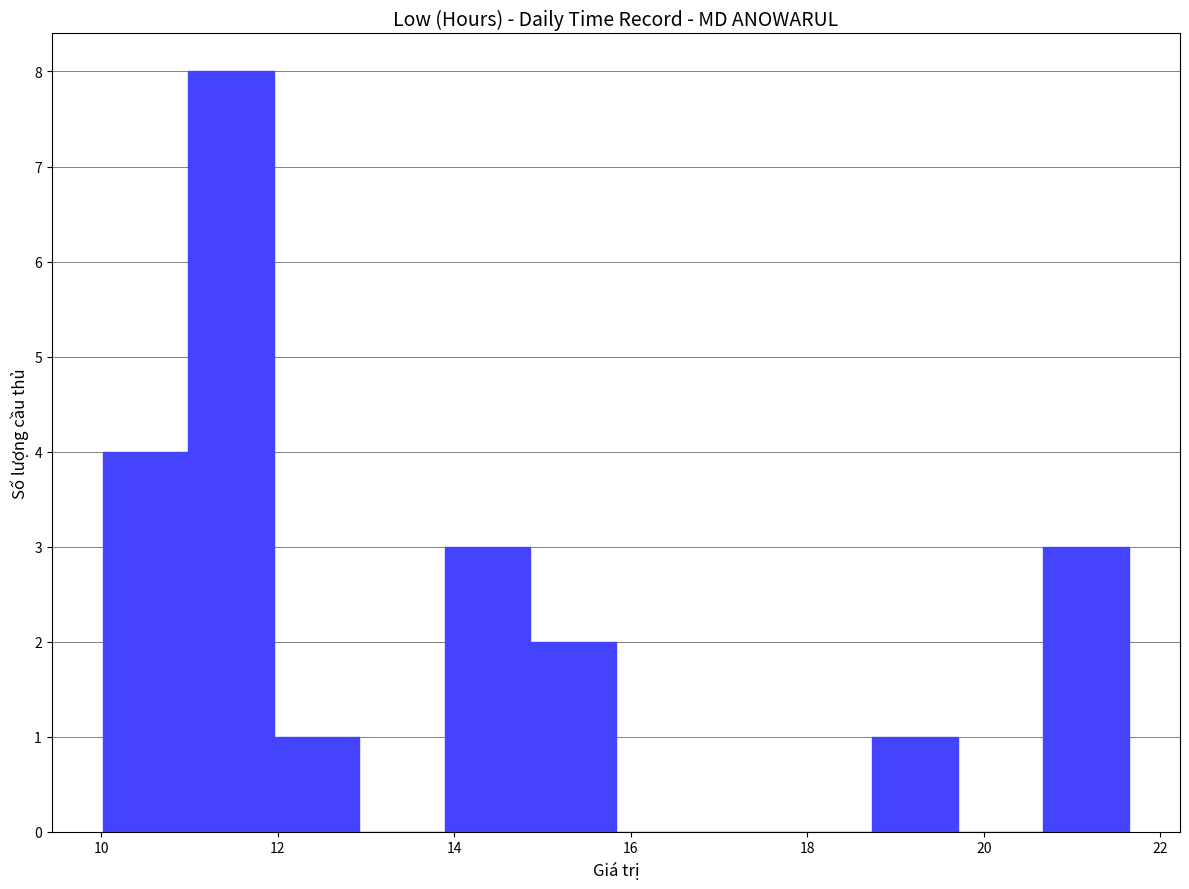

How tall is the bar that spans 13.8 to 14.8 on the x-axis? Neither the bar edges nor the heights are printed on the chart, so give them approximately, as read against the axes.

3